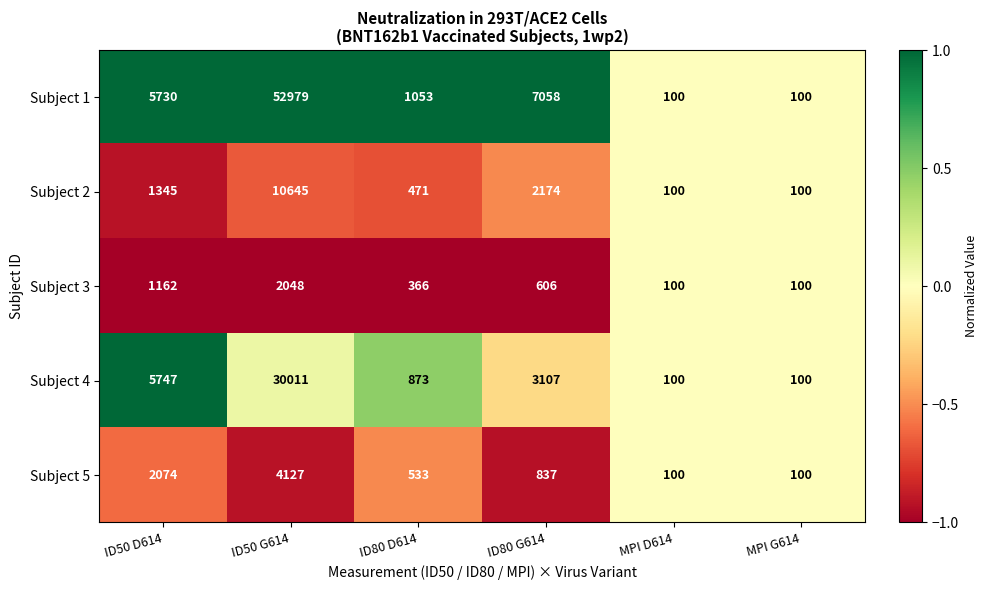

What is the difference between the Subject 4 values at ID80 D614 and ID50 G614?

29138